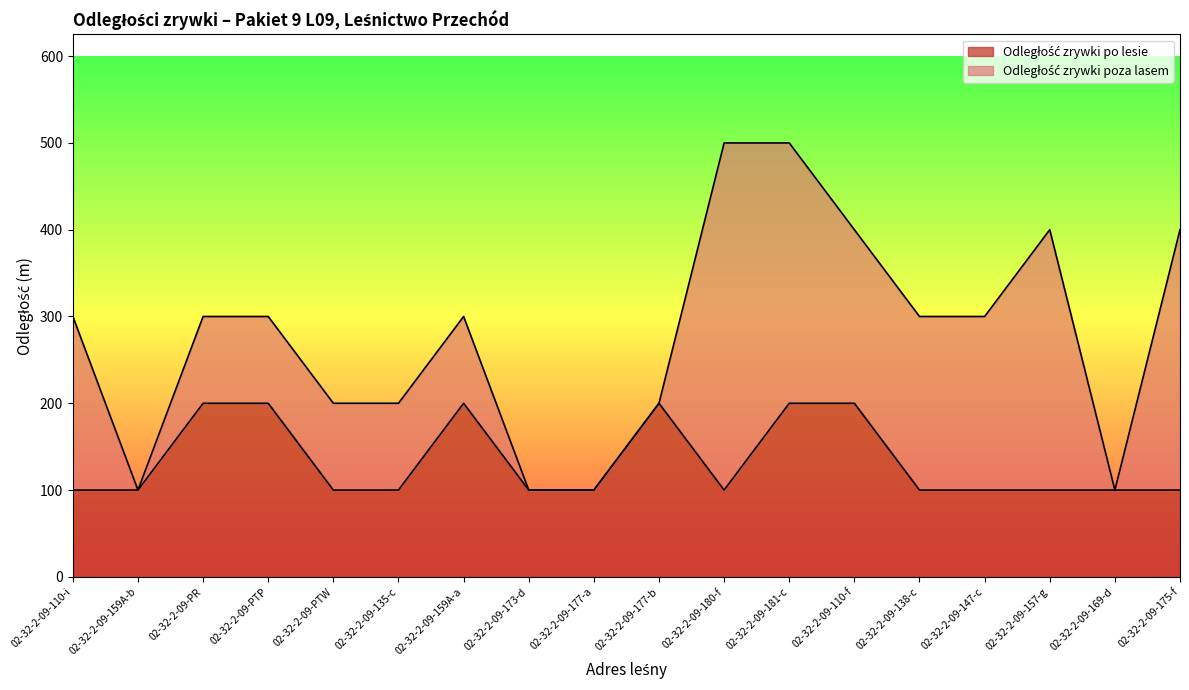

How many points are higher than both their immediate neighbors (excluding endpoints)?

2